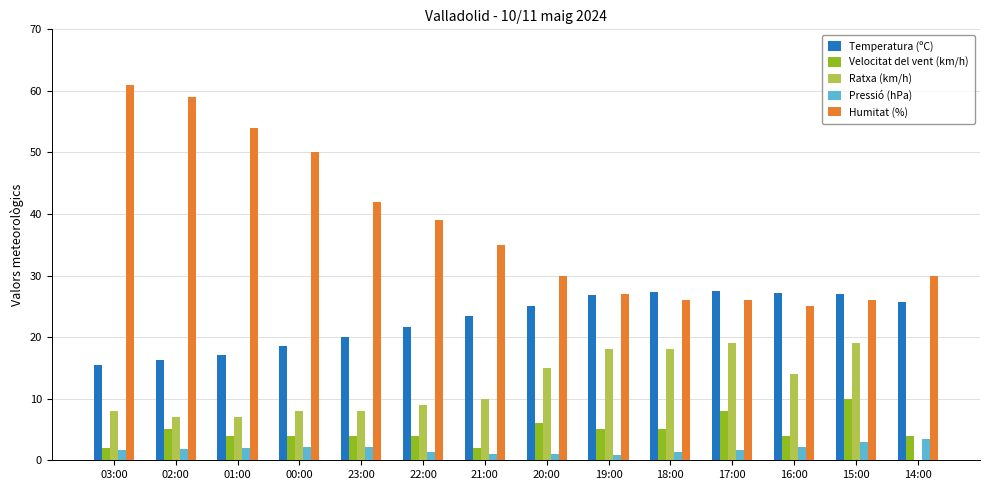

Is the value of Pressió (hPa) at 03:00 greater than the value of Temperatura (ºC) at 15:00?

No